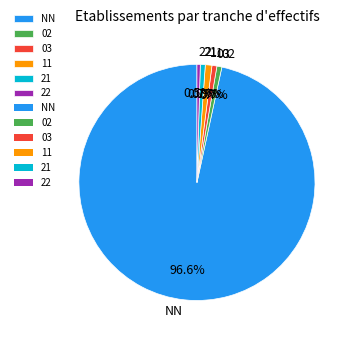

What is the total percentage of 03 and 21?

1.4%